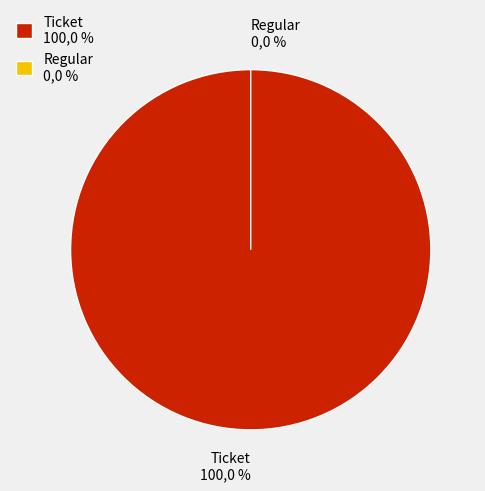

Which slice represents more than half of the pie?

Ticket